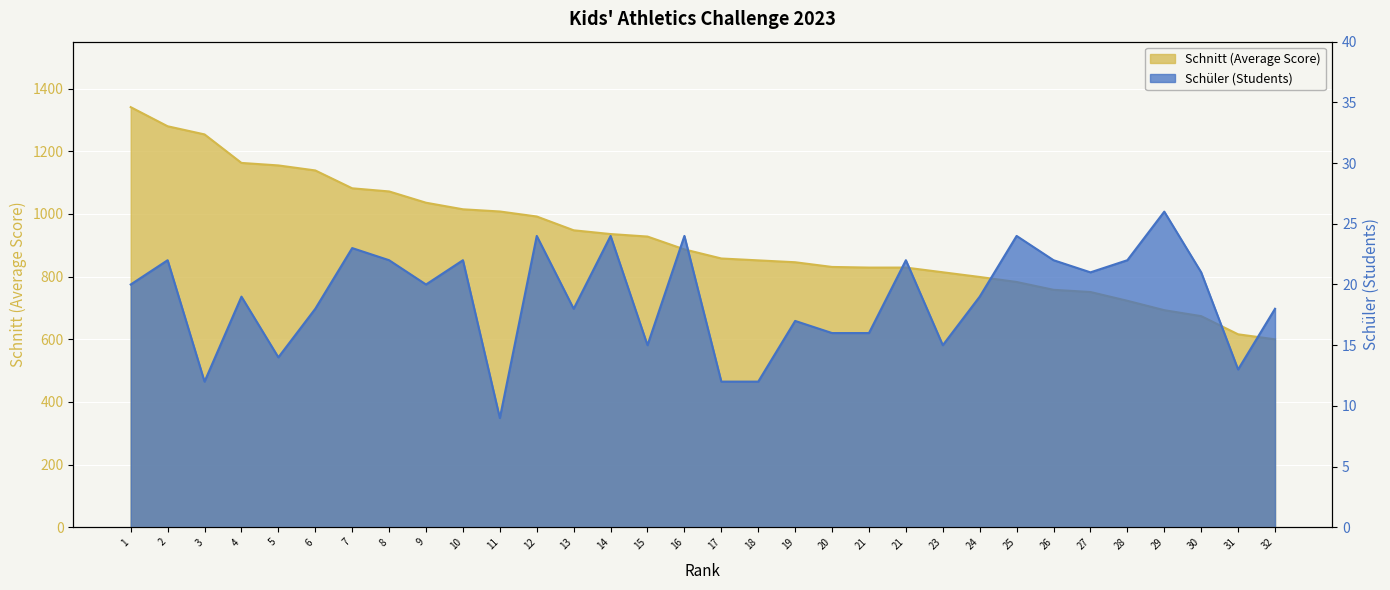

How many values in the Schnitt (Average Score) series are below 887?

16